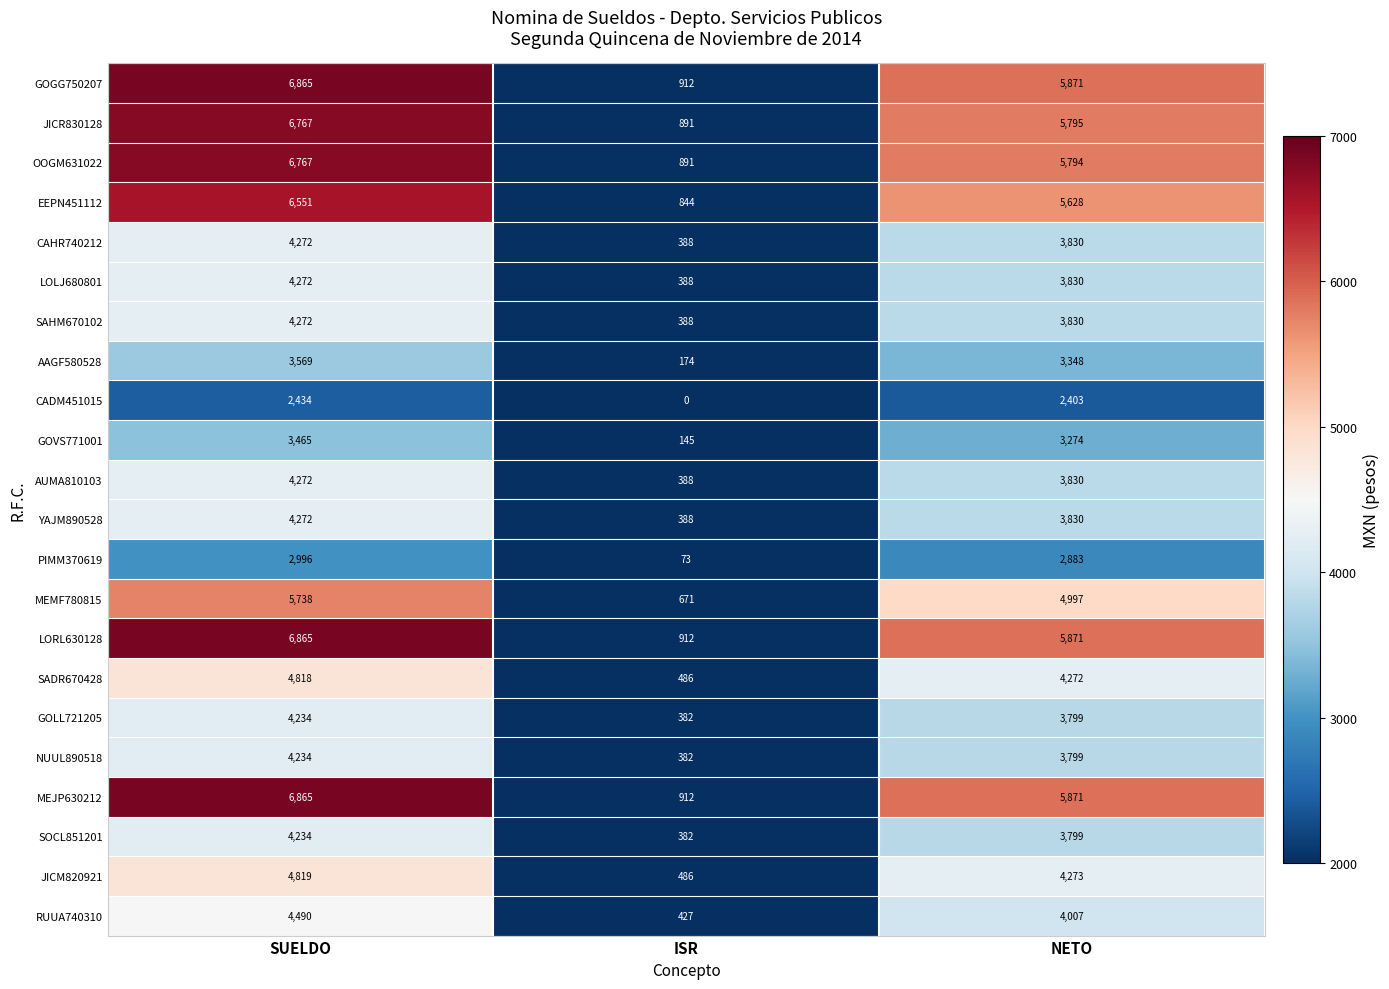

At how many categories does at least one series exceed 338?

3